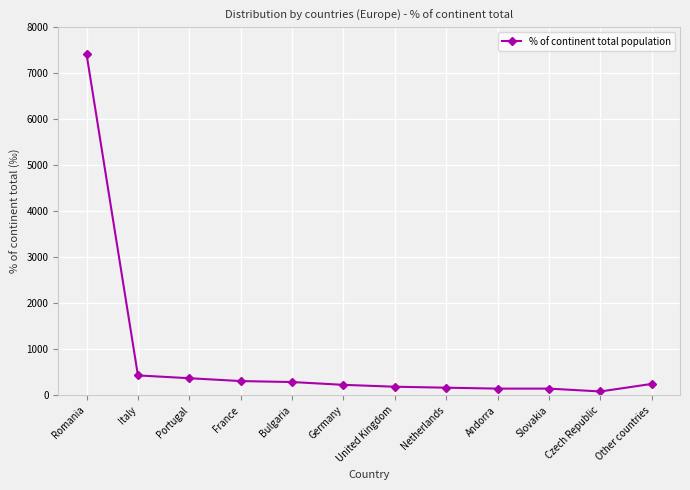

True or false: the data shows 308 at France.

True